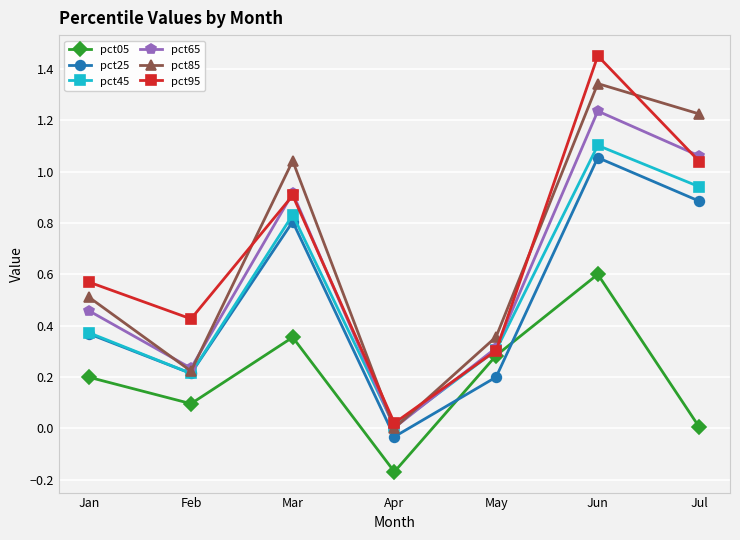

List the labels in order of pct45 value, smallest first.

Apr, Feb, May, Jan, Mar, Jul, Jun